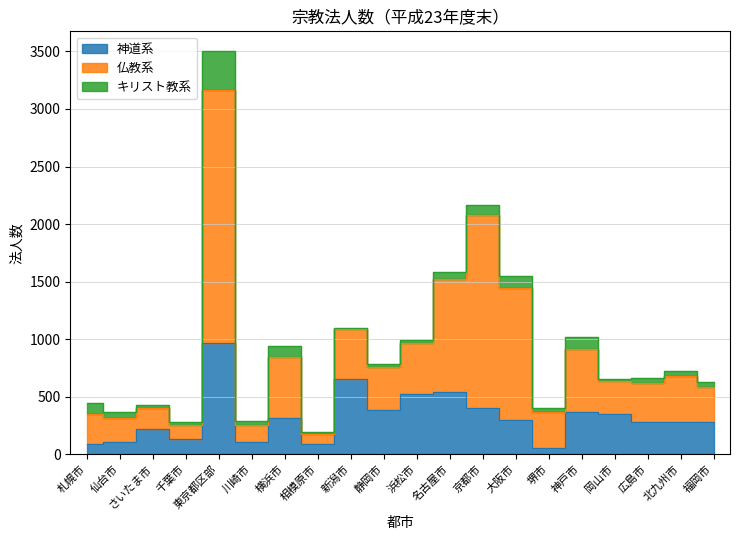

At which label does キリスト教系 reach its peak?

東京都区部